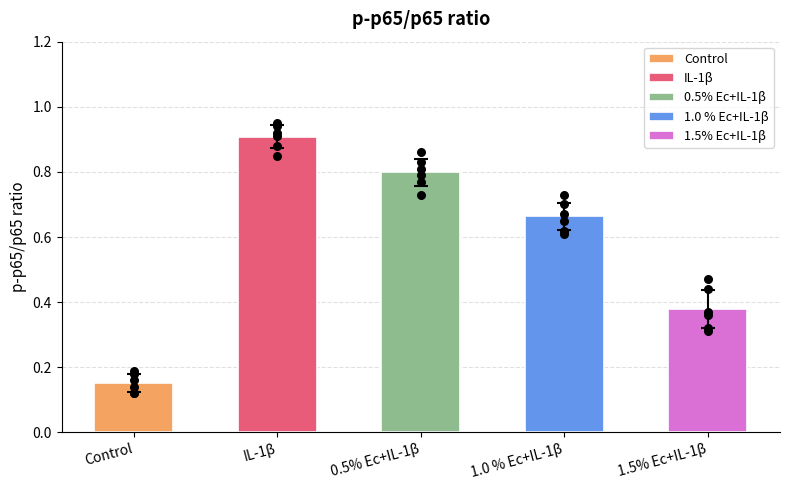

Which series reaches the minimum Y coordinate?

Control